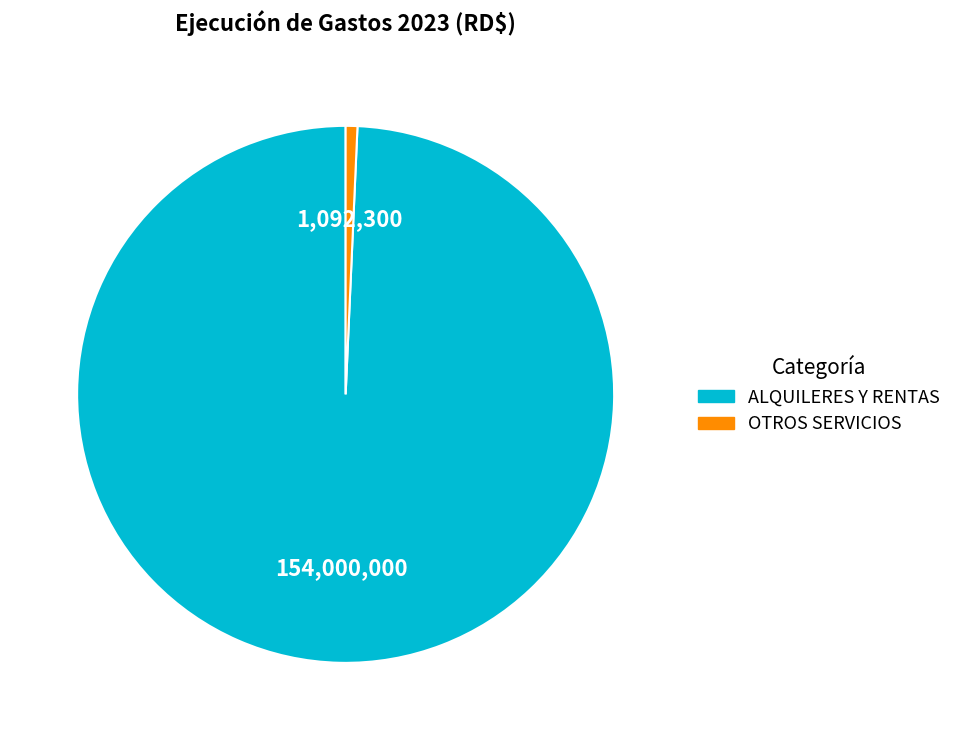

What is the majority slice?

ALQUILERES Y RENTAS